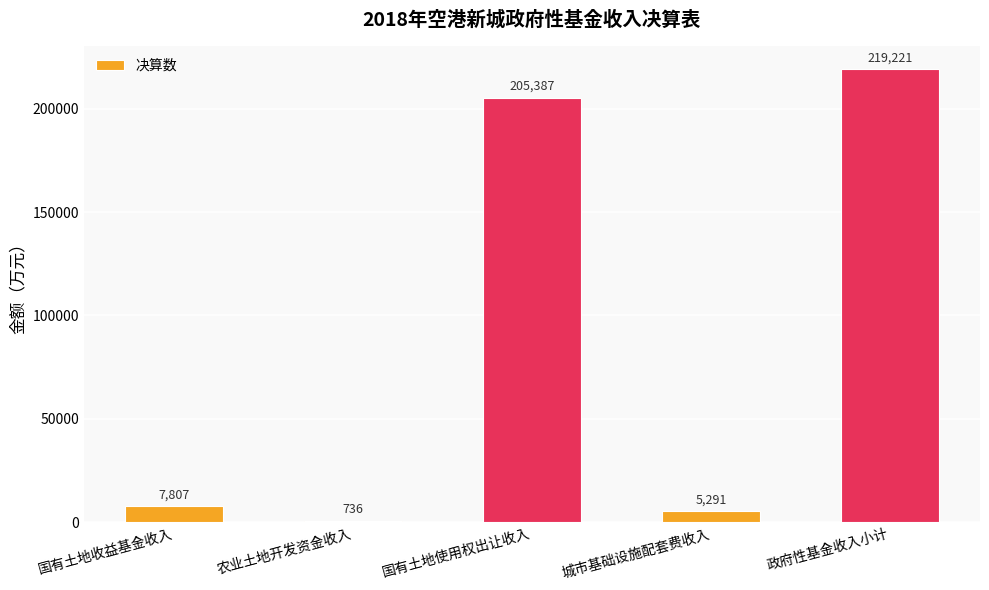

What is the smallest value displayed?

736